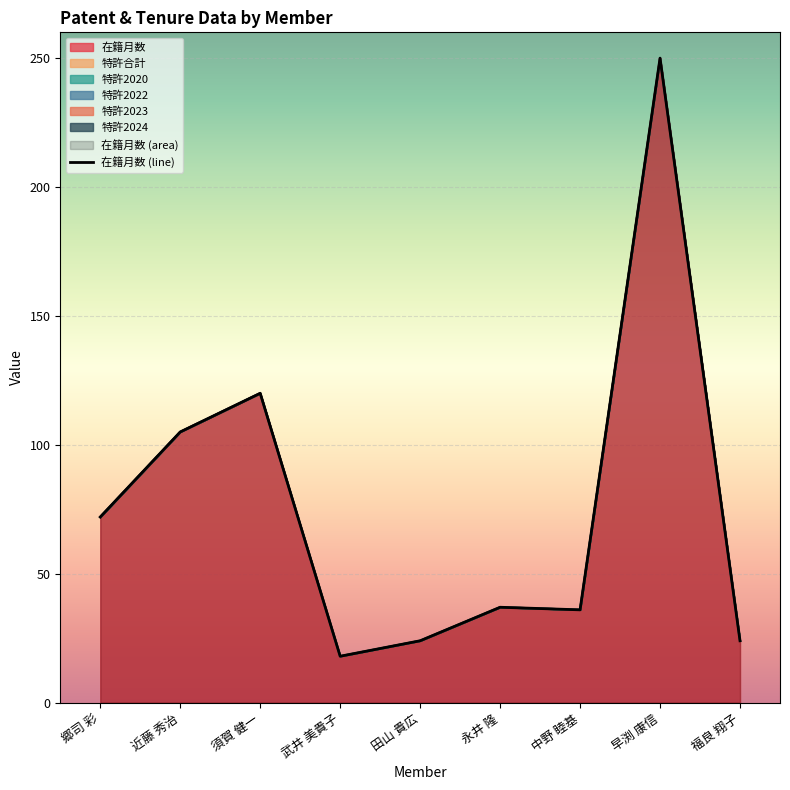

What is the greatest value displayed?

250